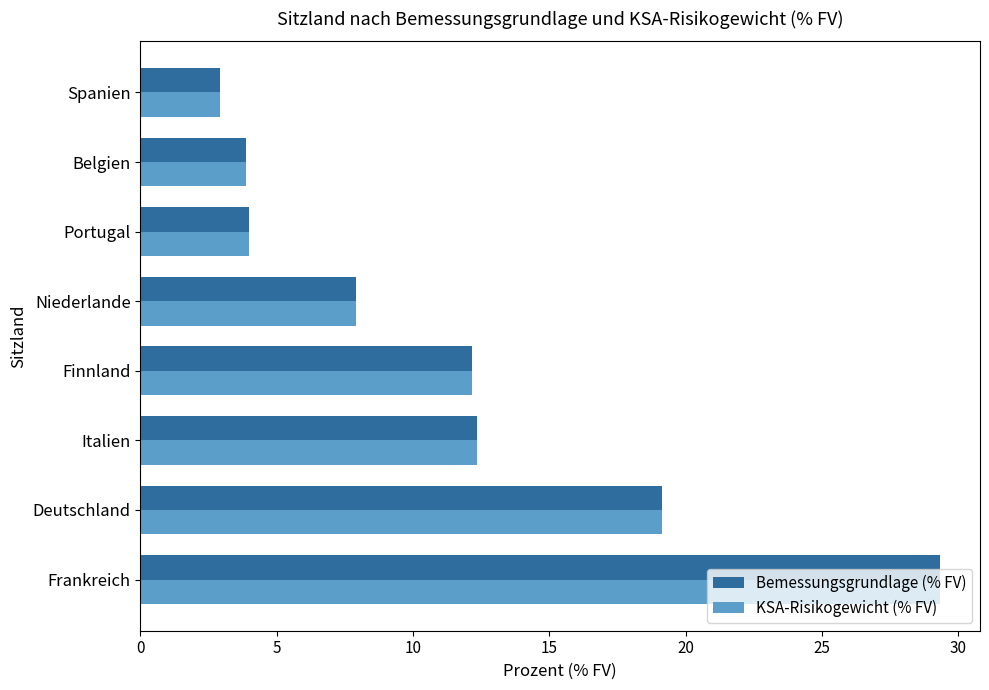

What is the greatest value displayed?

29.3